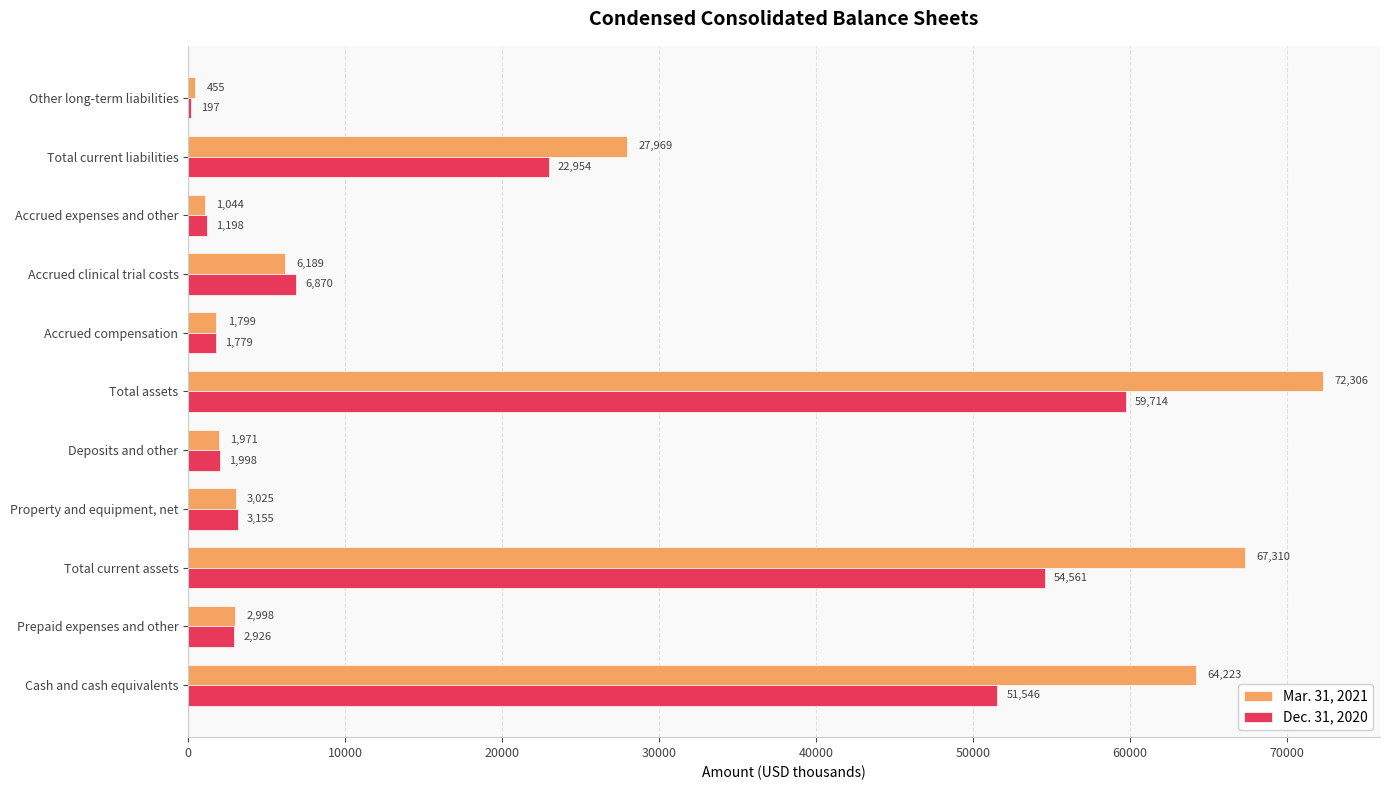

Count the number of categories in the chart.

11